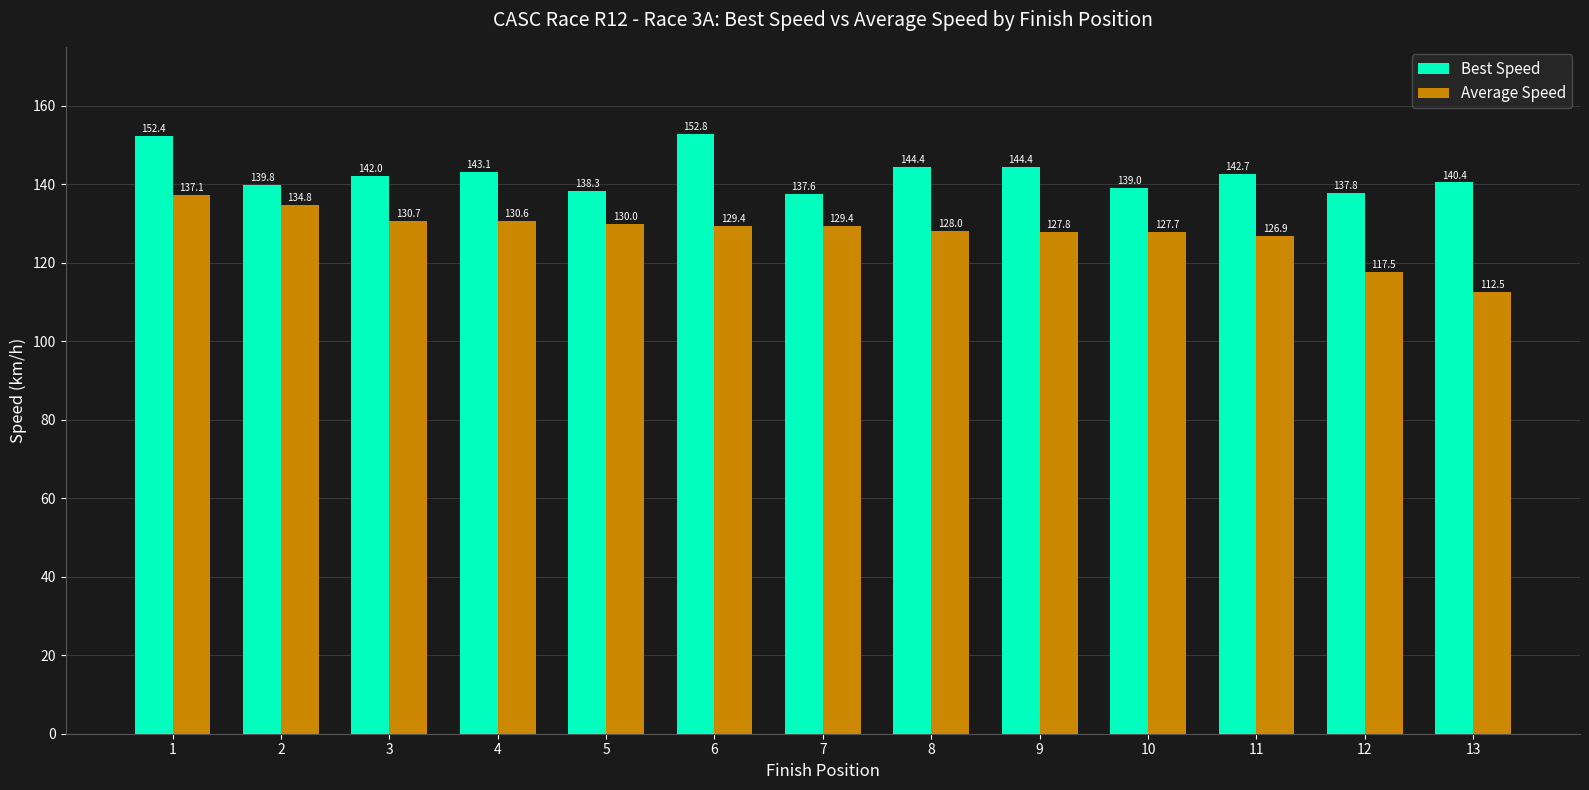

At which category is the sum across all series the highest?

1